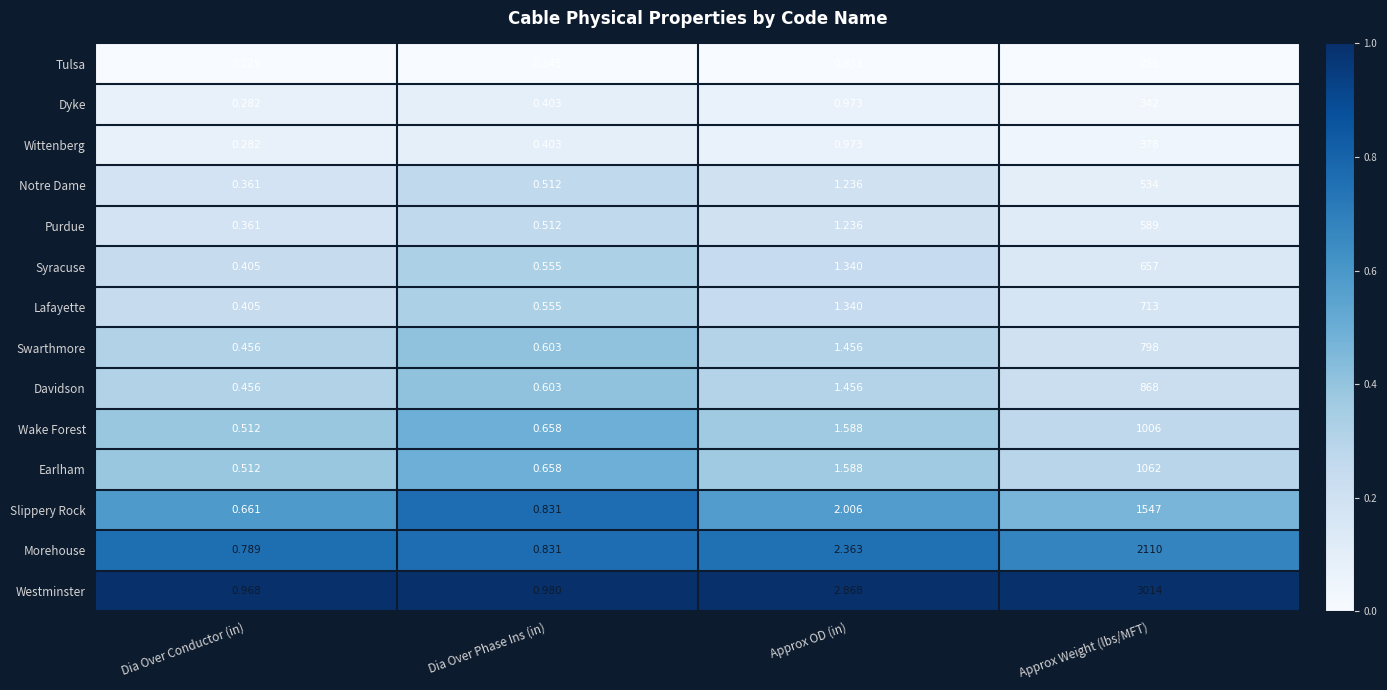

What is the maximum value shown in the chart?

3014.0